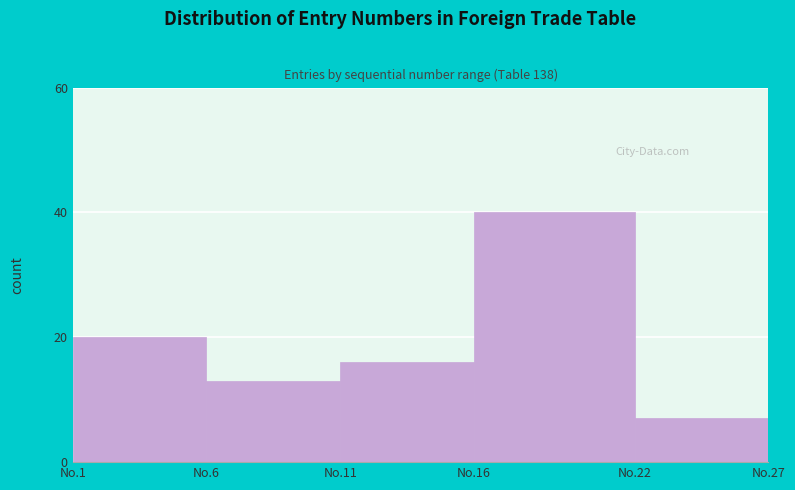

Reading right to left, extract all data points from this chart.

7	40	16	13	20